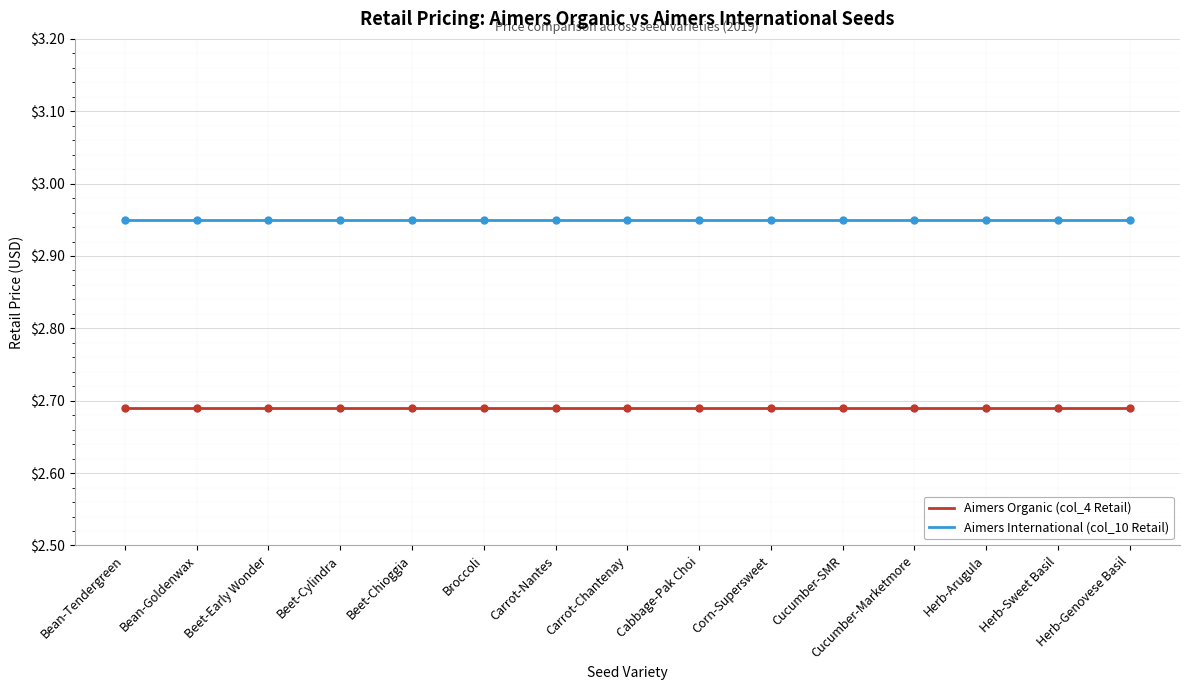

What is the difference between the highest and lowest values at Carrot-Nantes?

0.3